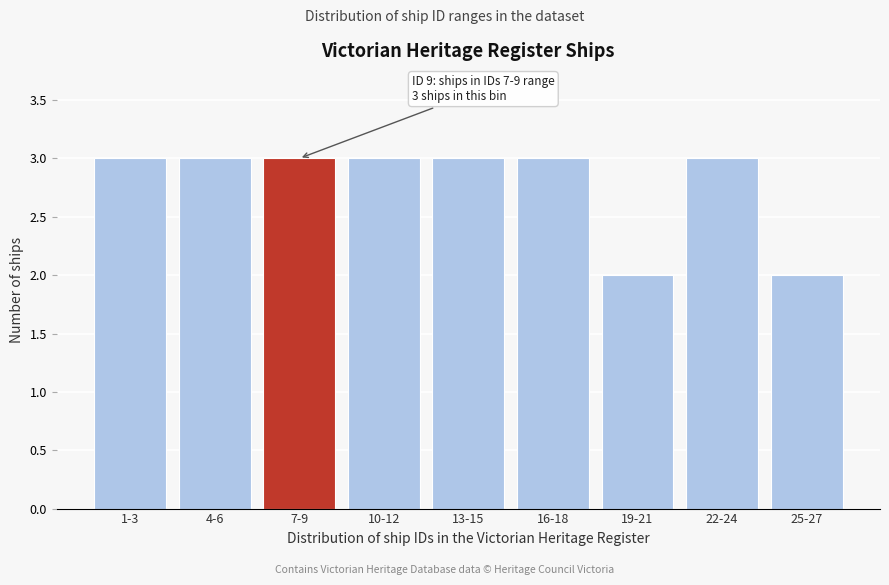

Reading left to right, transcribe all the data shown in this chart.

3	3	3	3	3	3	2	3	2